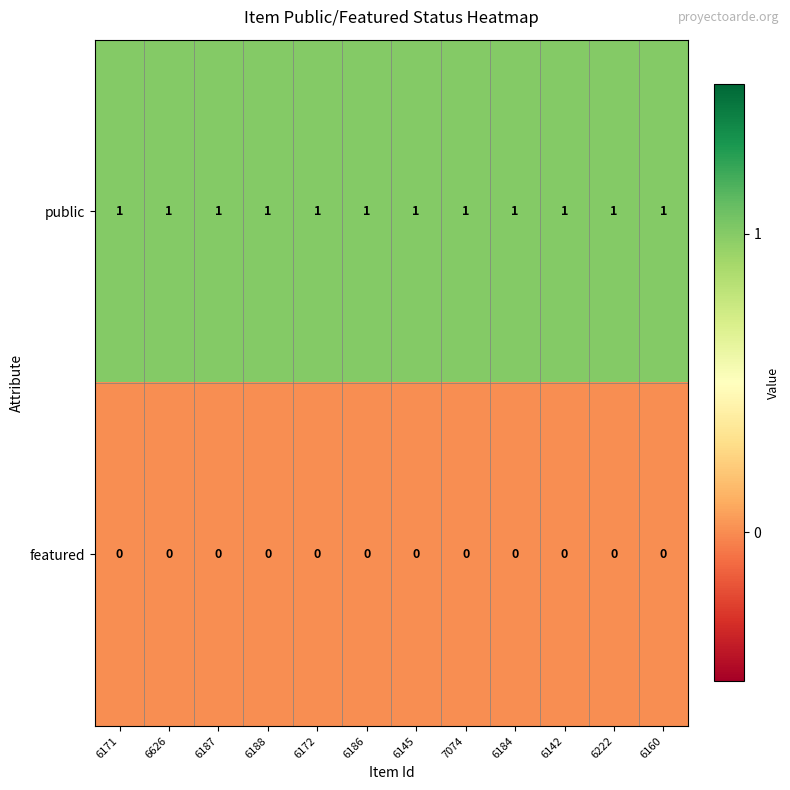

At how many categories does at least one series exceed 0?

12